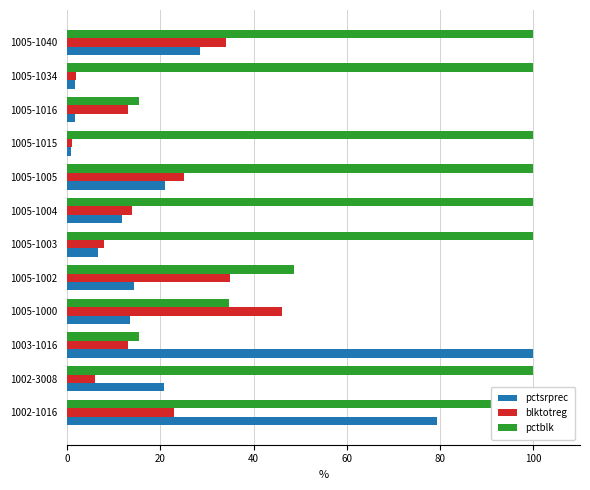

What is the average value of the pctblk series?

76.2